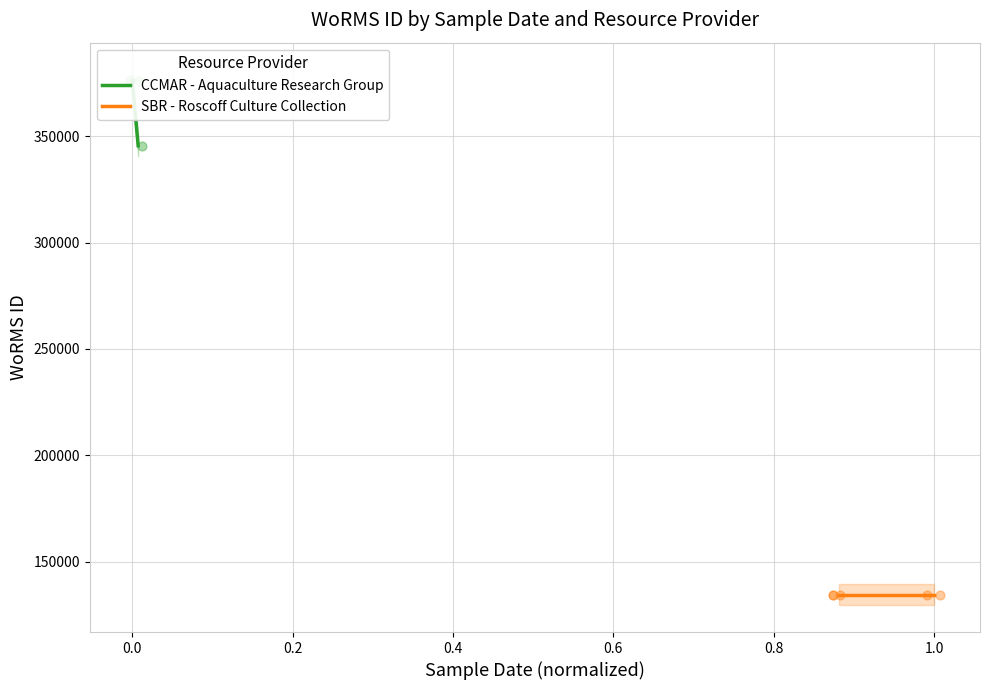

Which series contains the lowest Y value?

SBR - Roscoff Culture Collection